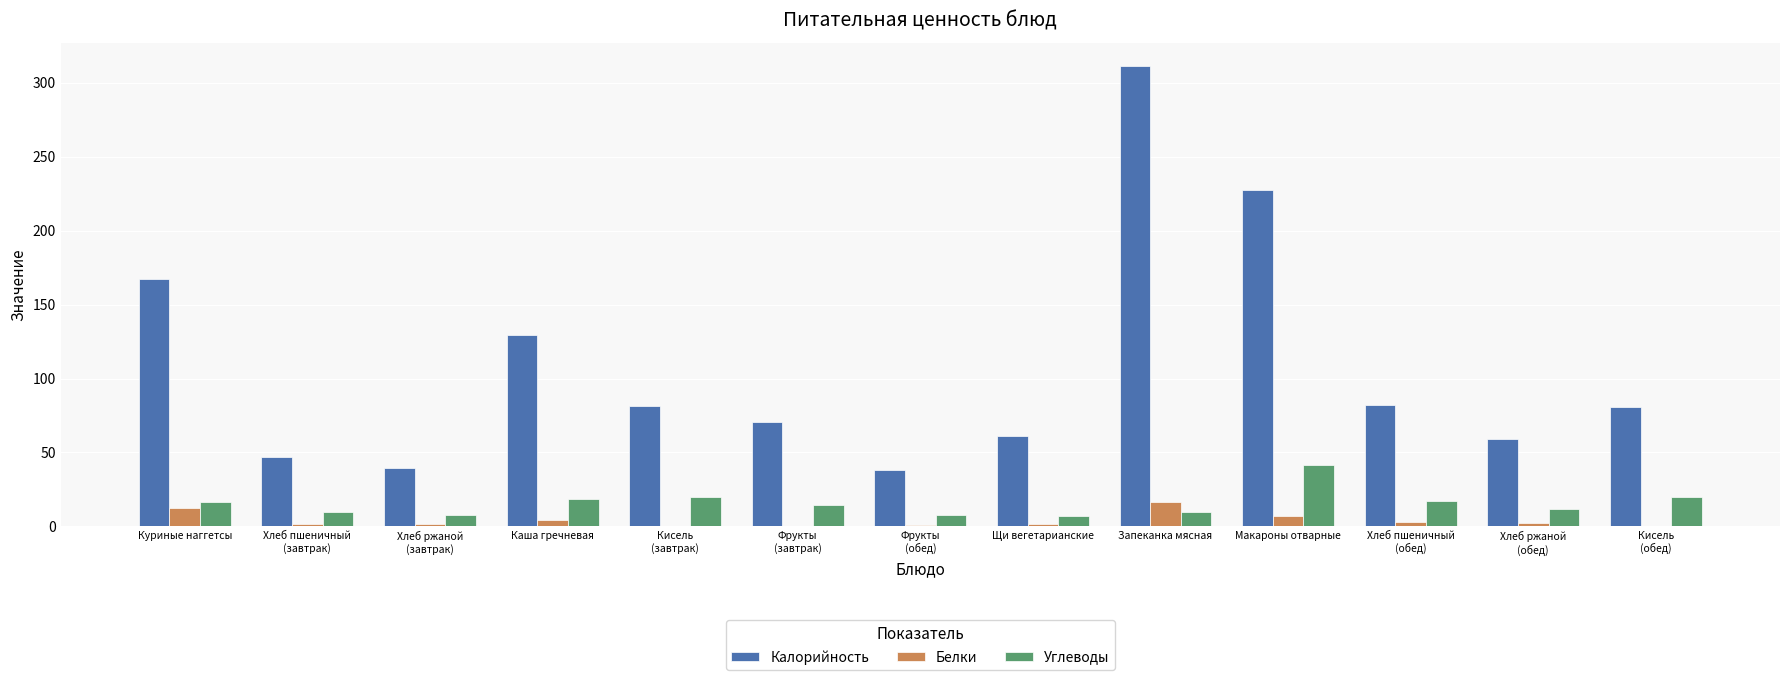

What is the sum of all Калорийность values?

1396.2